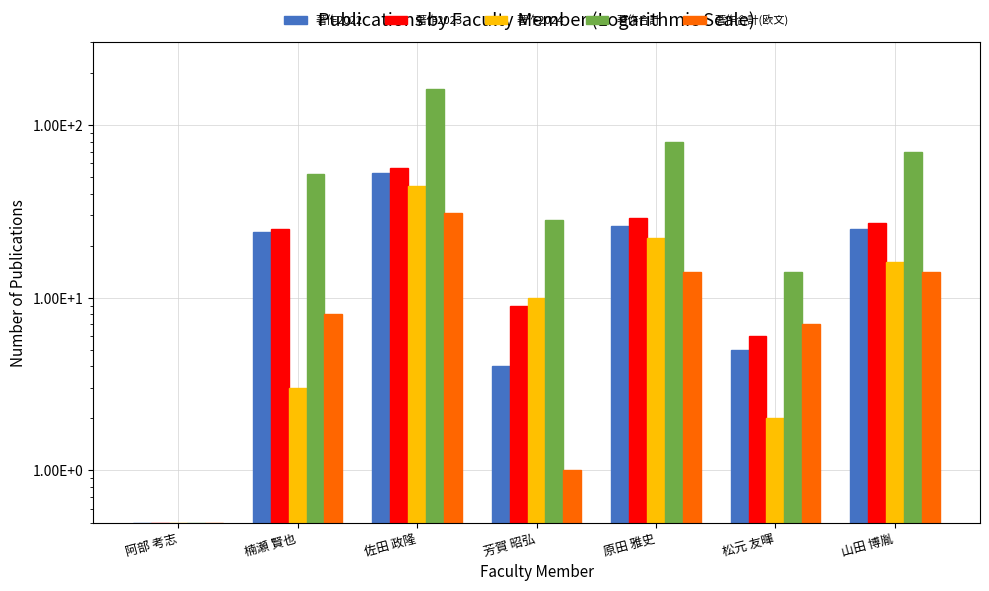

What is the label of the 7th bar from the right?

阿部 考志